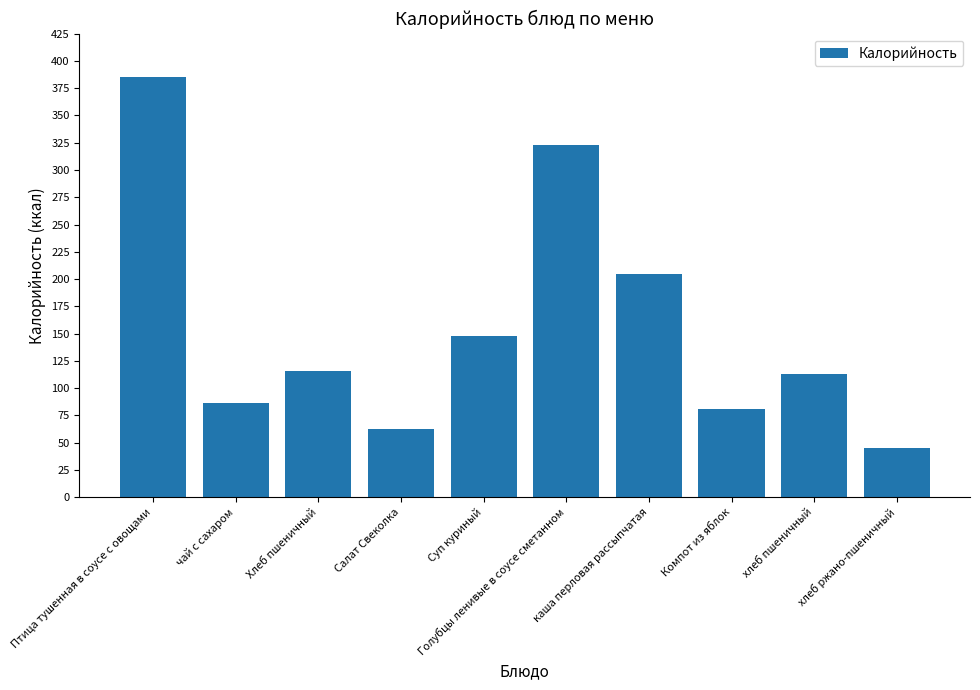

Which category has the highest value across all series?

Птица тушенная в соусе с овощами